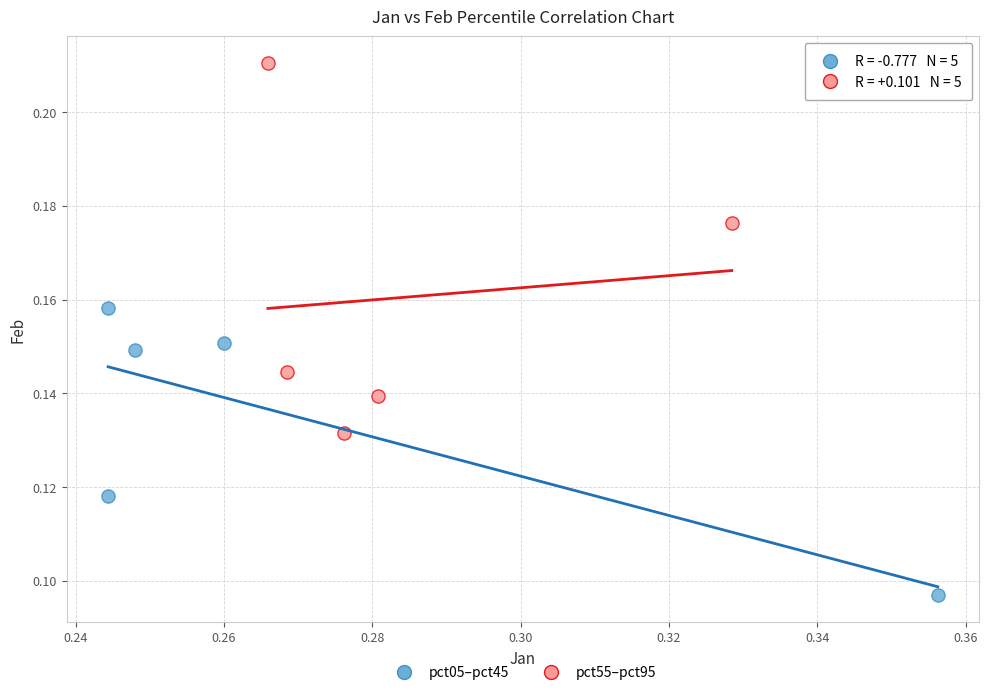

Which series has the largest Y range (max minus min)?

pct55–pct95